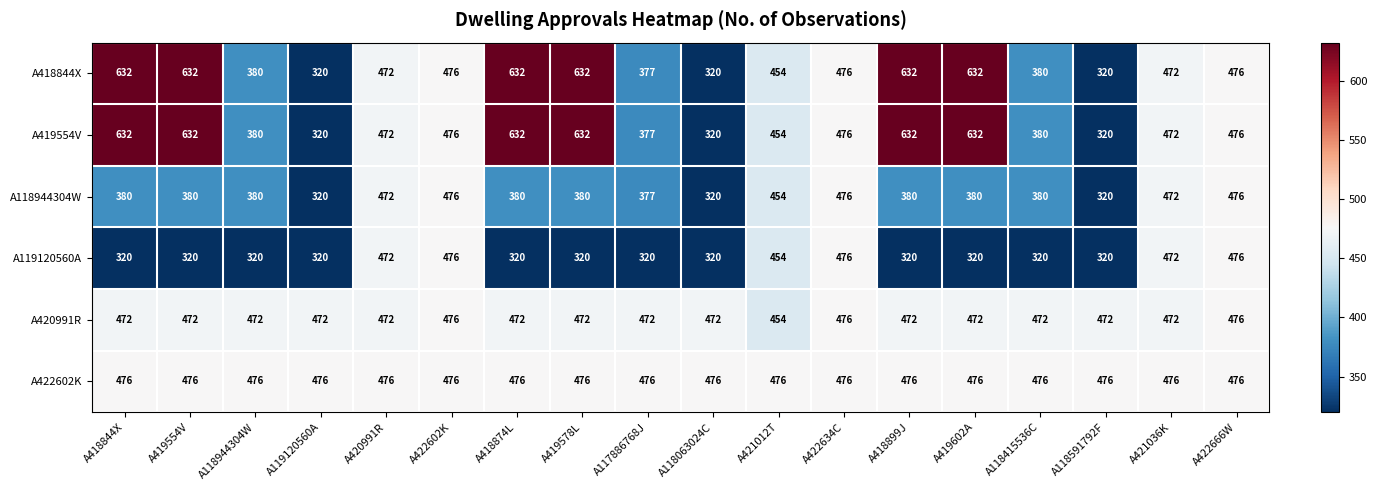

What is the spread (max minus min) of values at A119120560A?

156